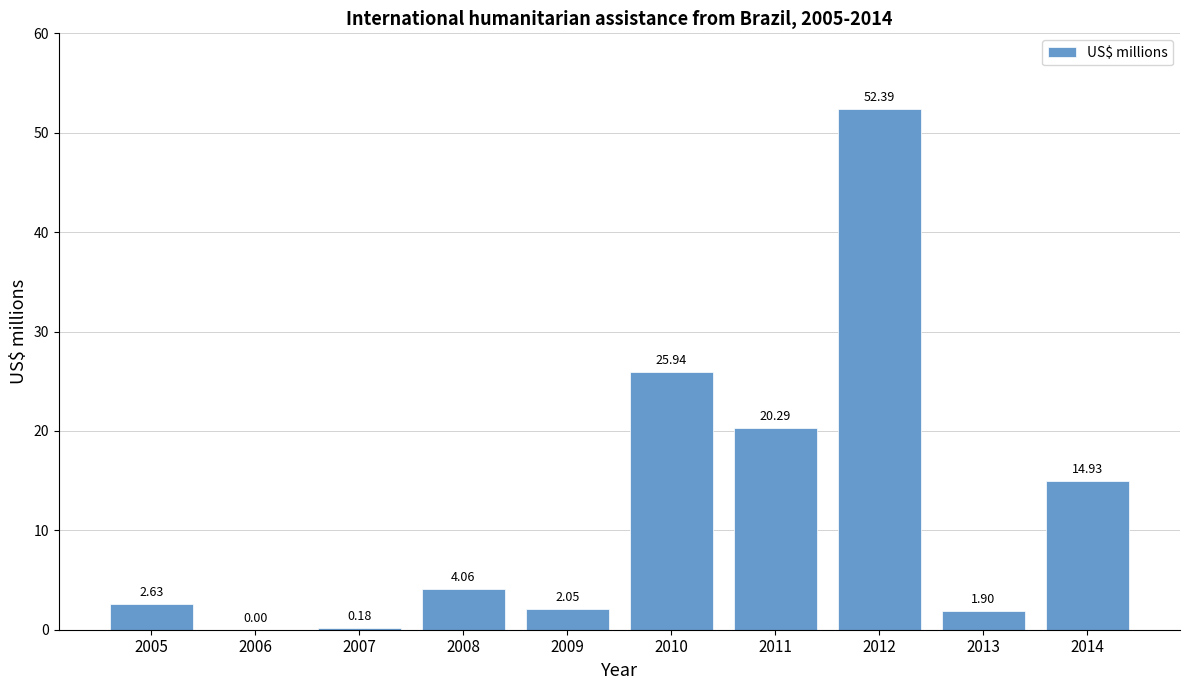

What is the average value?

12.4